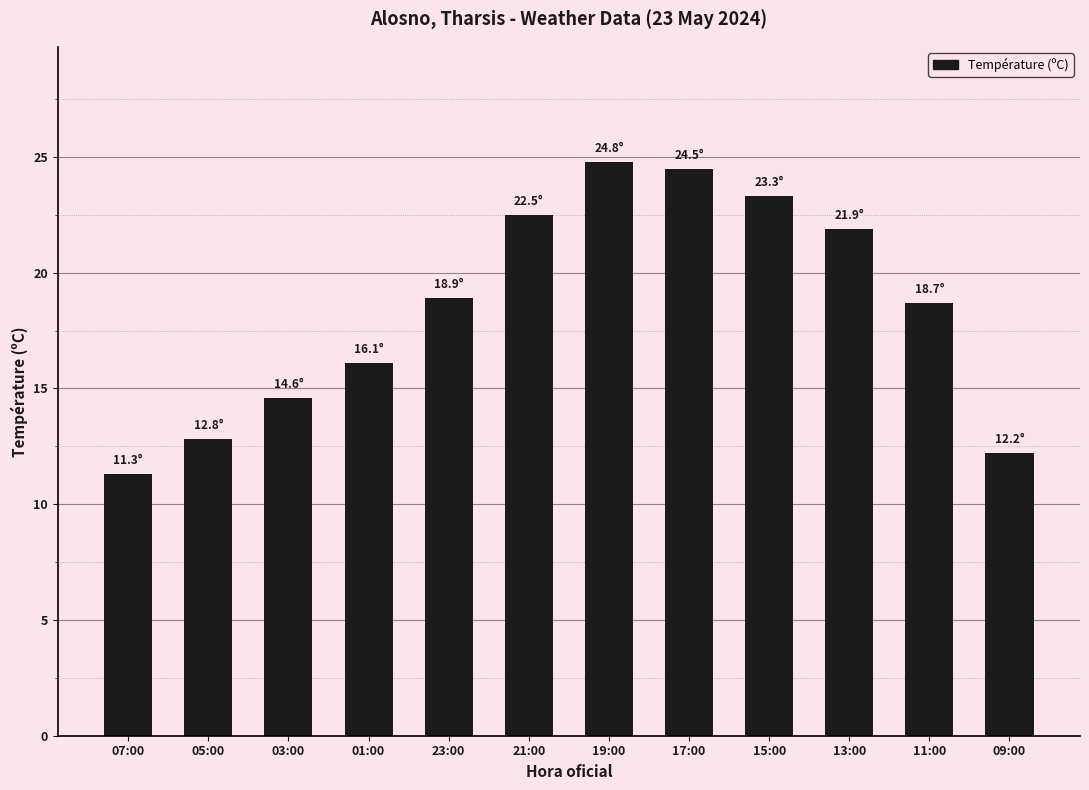

What is the greatest value displayed?

24.8